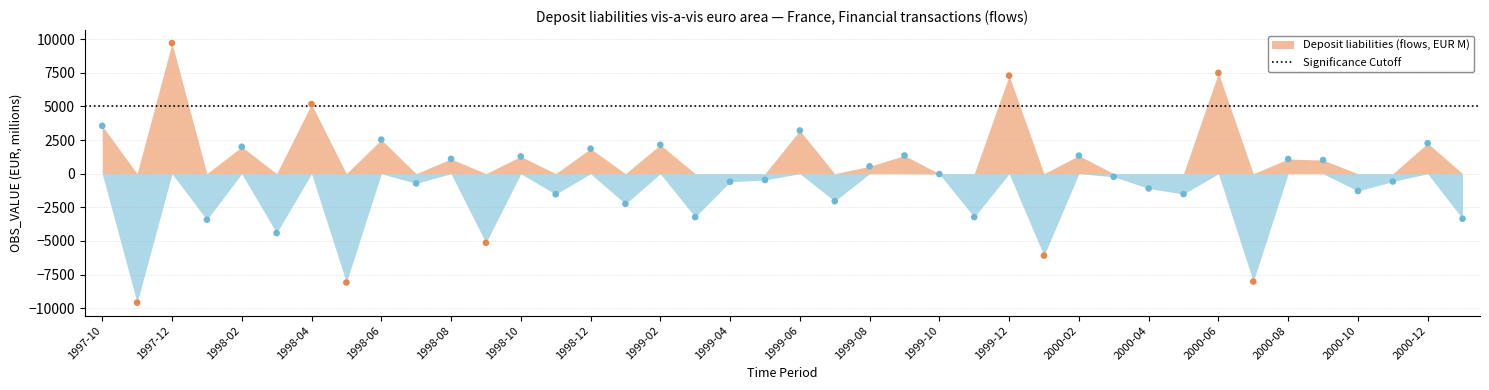

What is the range of Y values (max minus min)?

19304